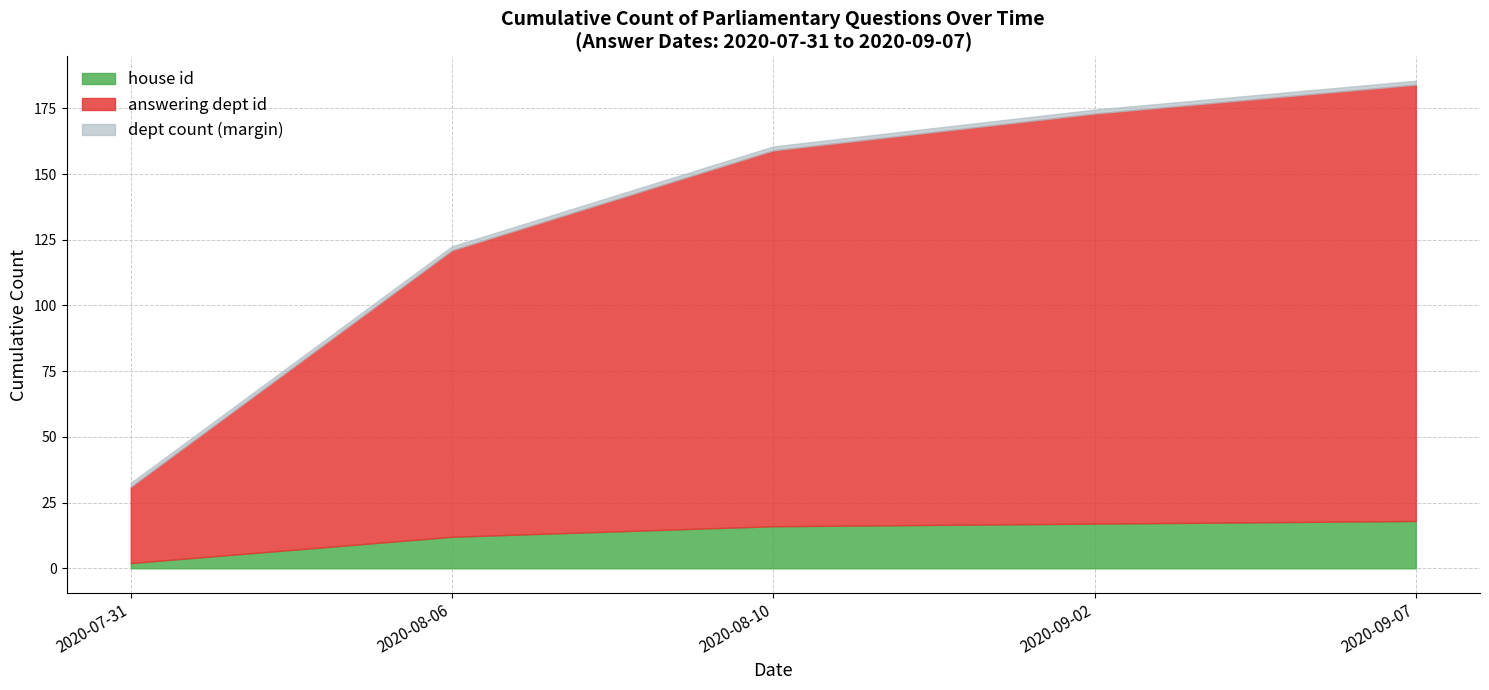

What is the difference between the maximum and minimum values in the house id series?

16.0